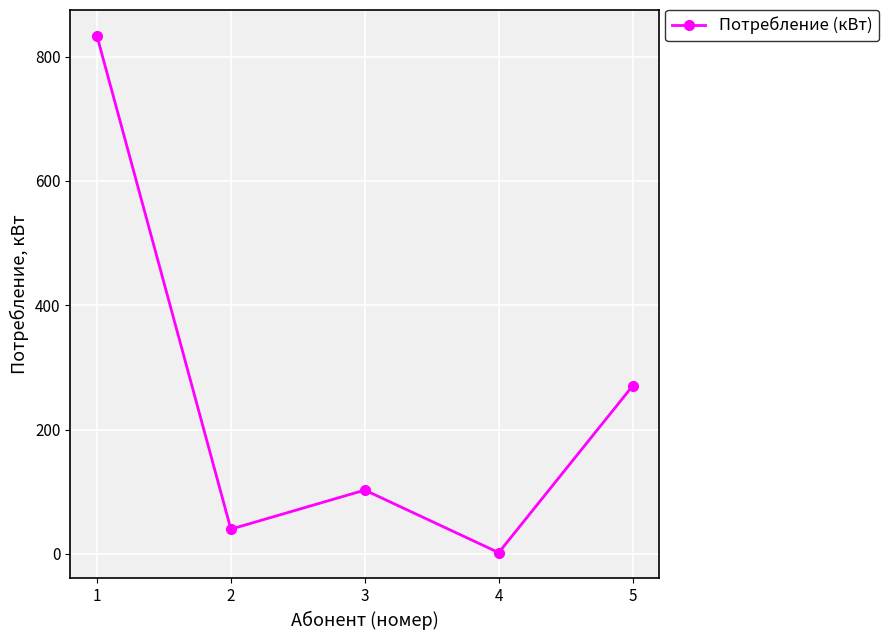

How many interior local valleys (lower than both neighbors) does the data have?

2